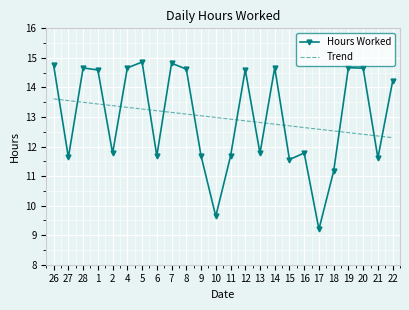

The value of Trend at 16 is 20.0. True or false?

False